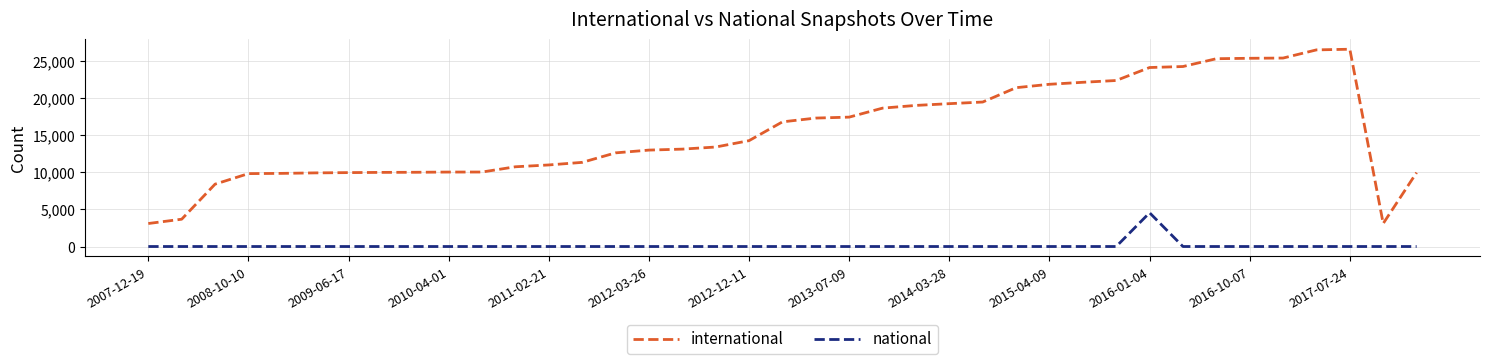

What is the lowest value of the international series?

3104